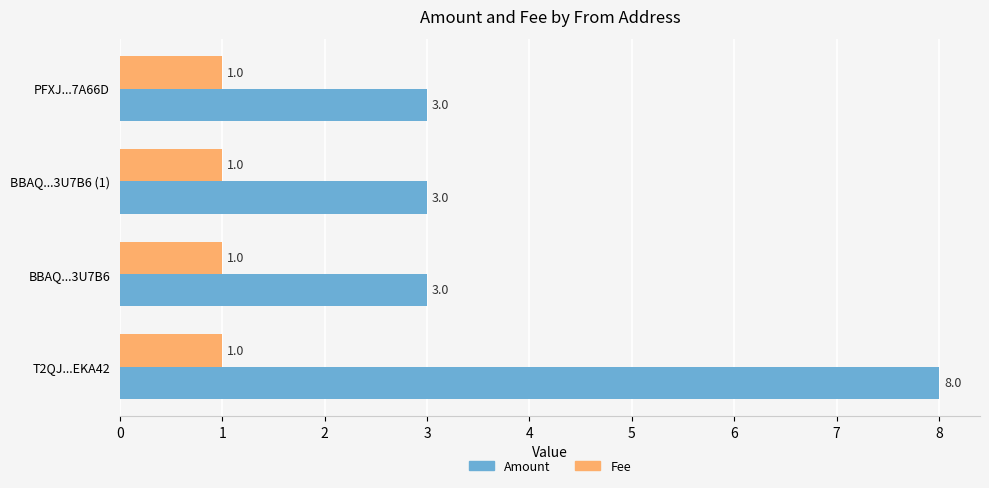

What is the maximum value shown in the chart?

8